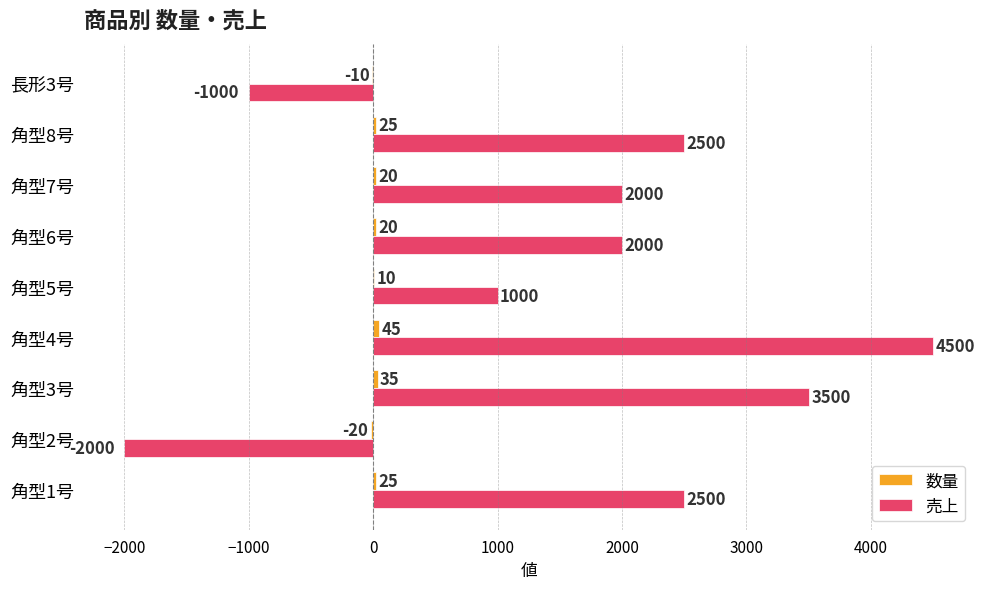

Which label corresponds to the largest value in the chart?

角型4号